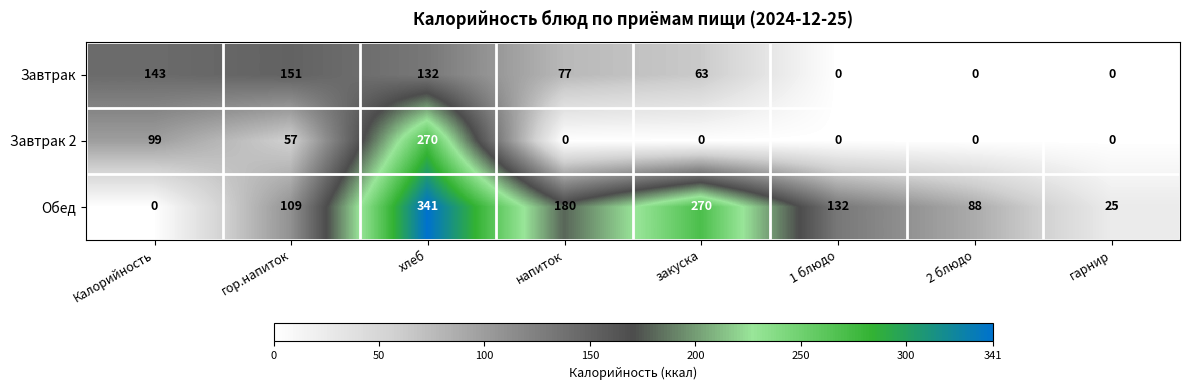

Between напиток and 2 блюдо, which series saw the biggest shift?

Обед